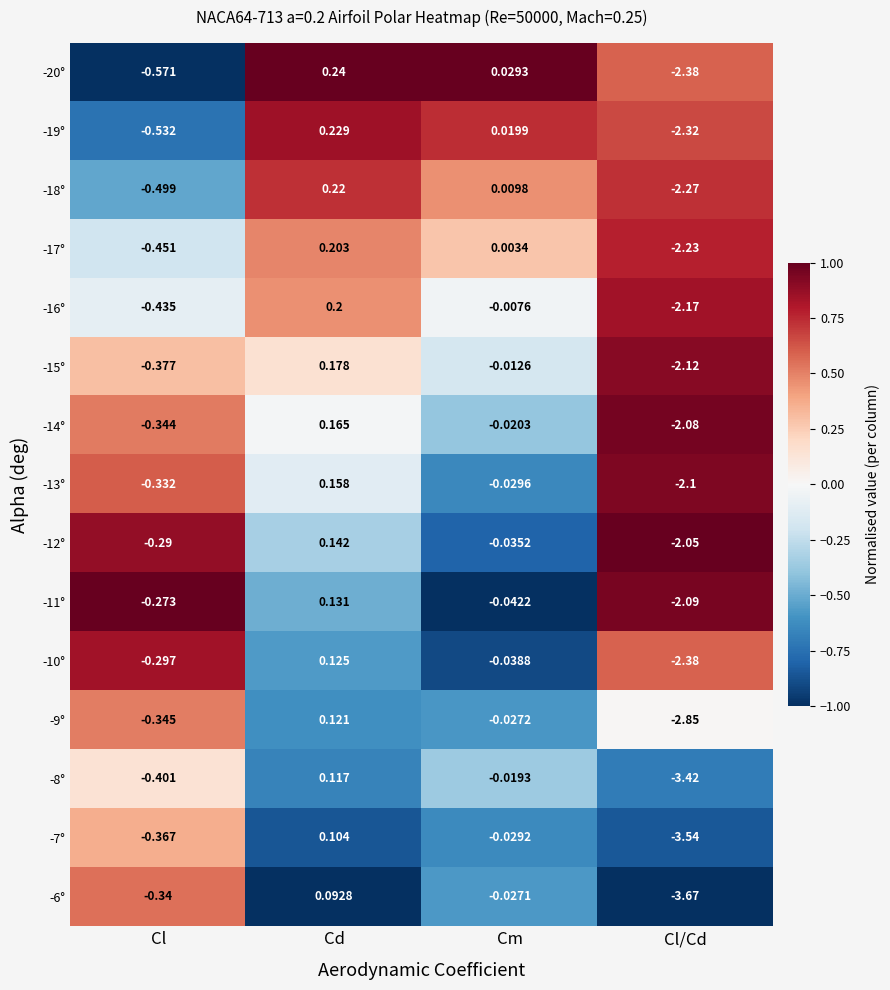

Which series has the largest range (max minus min)?

-6°